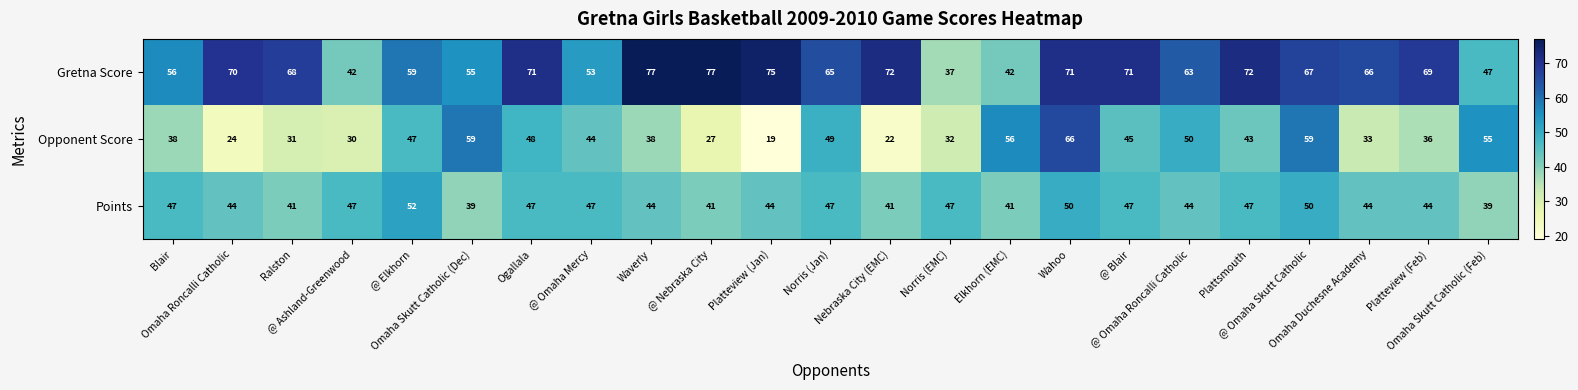

What is the smallest value displayed?

19